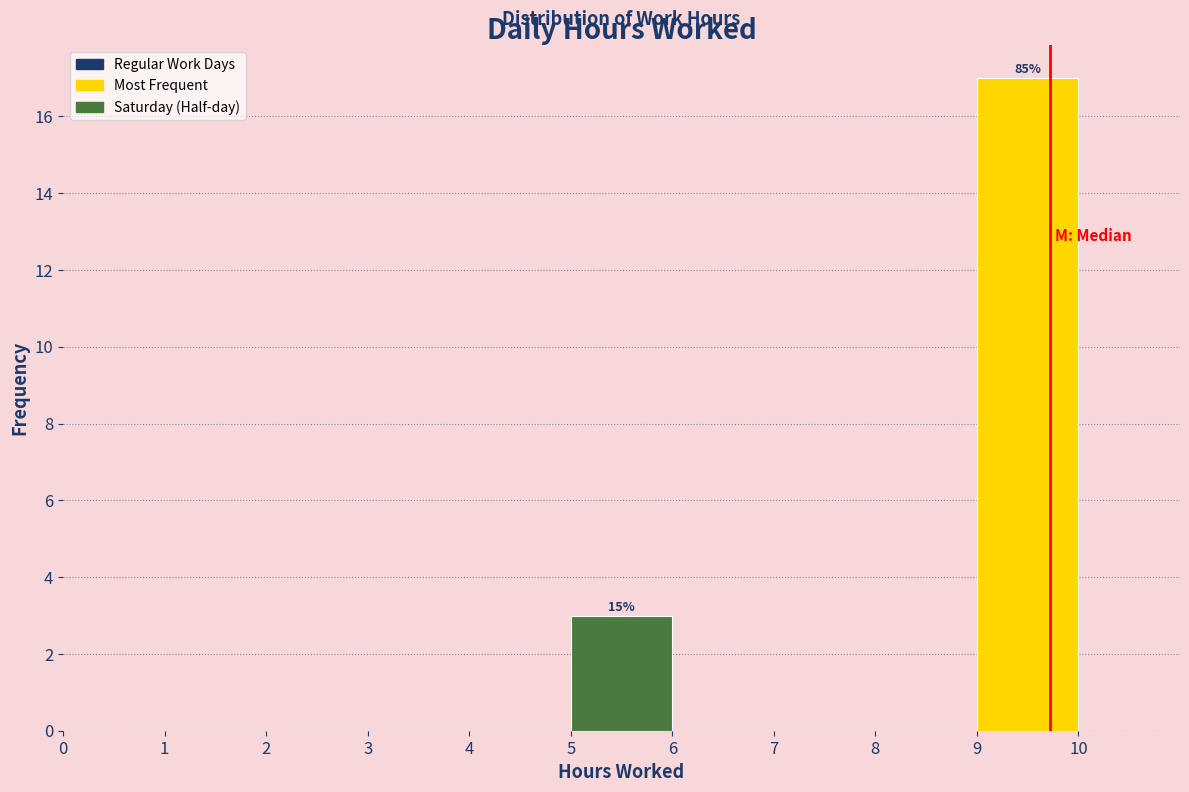

Which range on the x-axis has the tallest bar?

9 to 10